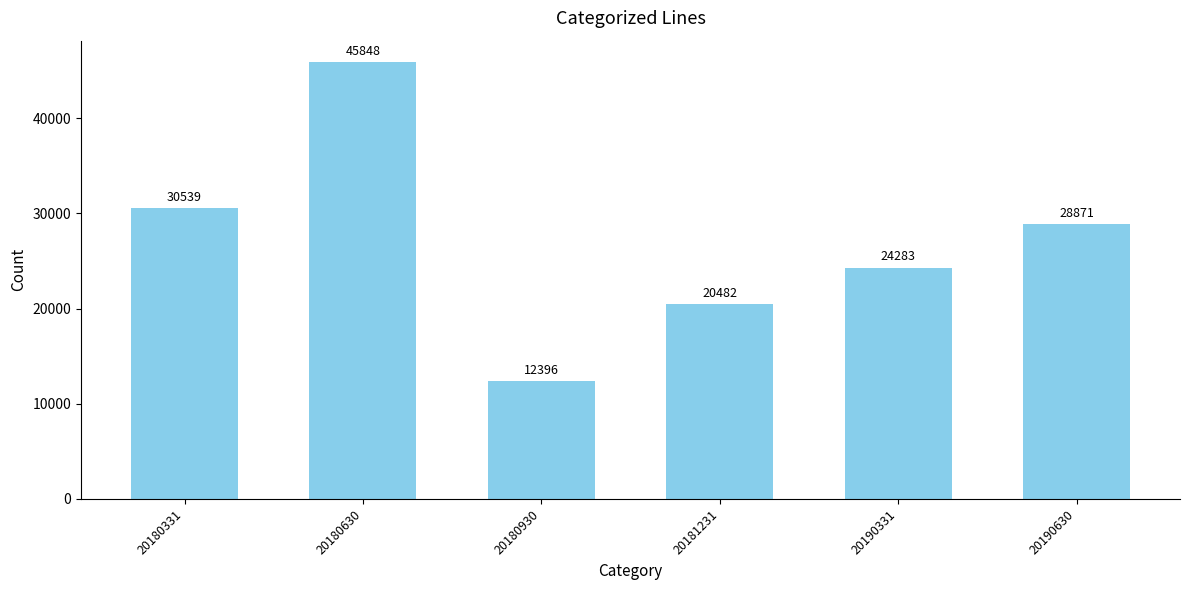

At which label is the value closest to 29122?

20190630